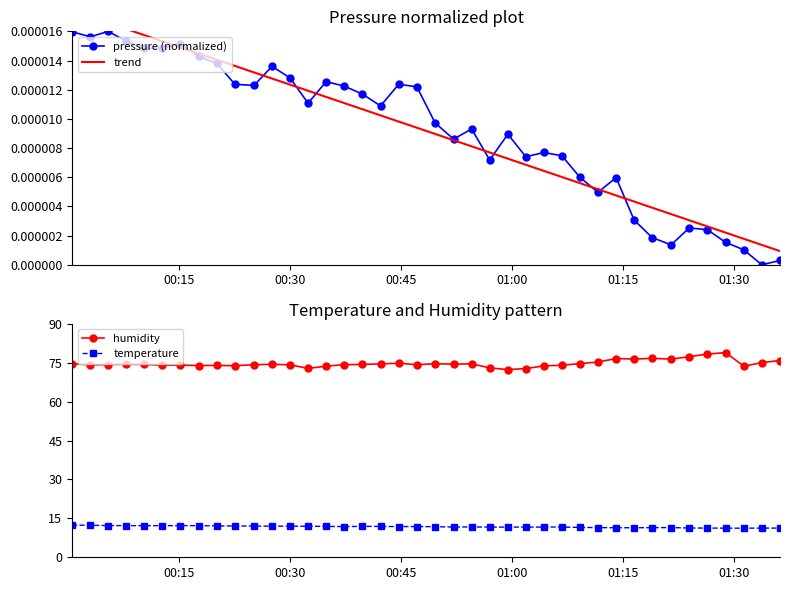

What is the value of the temperature point at the 17th from the left?

11.9